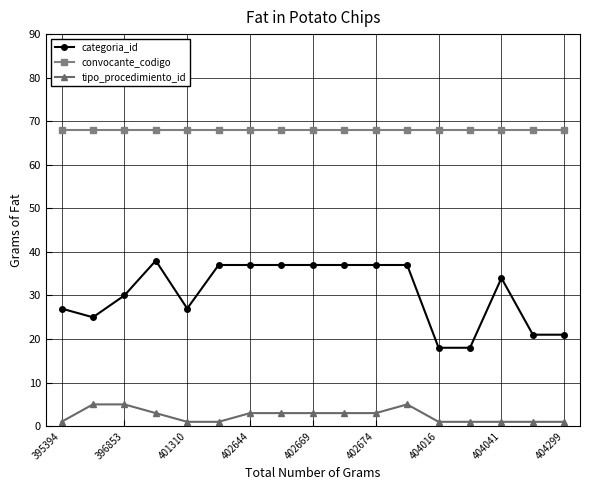

True or false: tipo_procedimiento_id and convocante_codigo intersect in this chart.

False